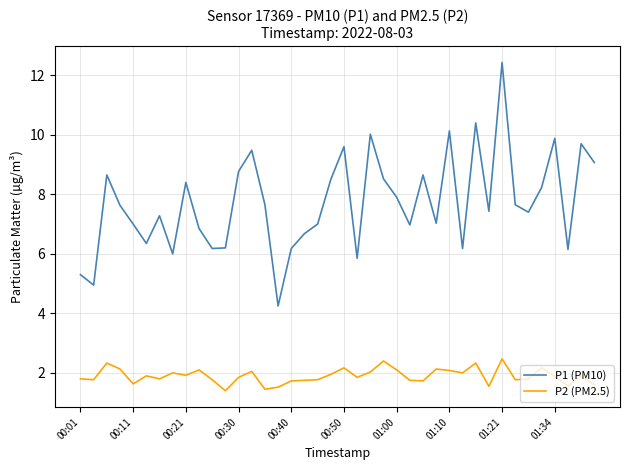

What is the minimum value shown in the chart?

1.4